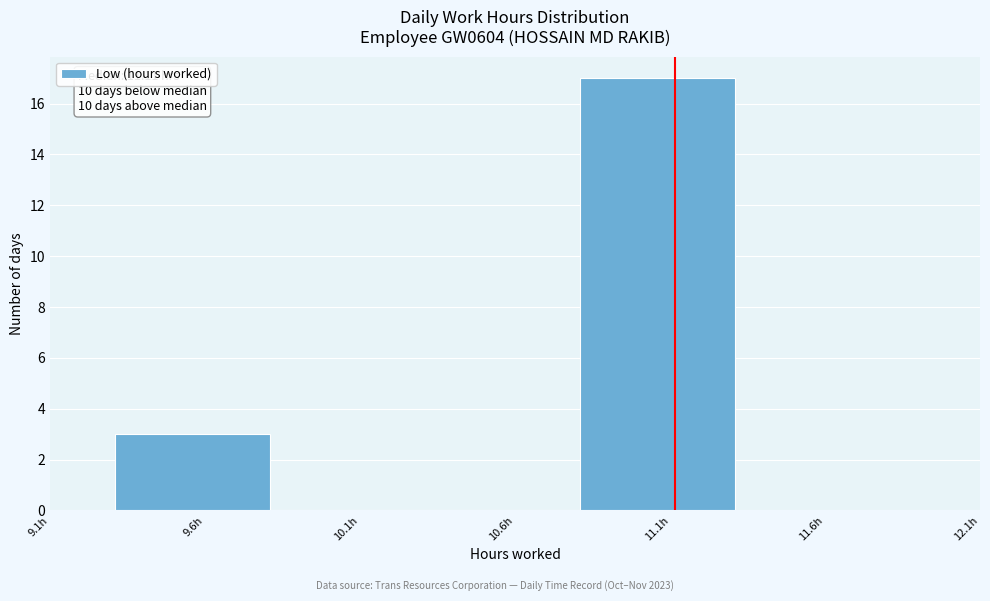

Which range on the x-axis has the tallest bar?

10.81 to 11.31